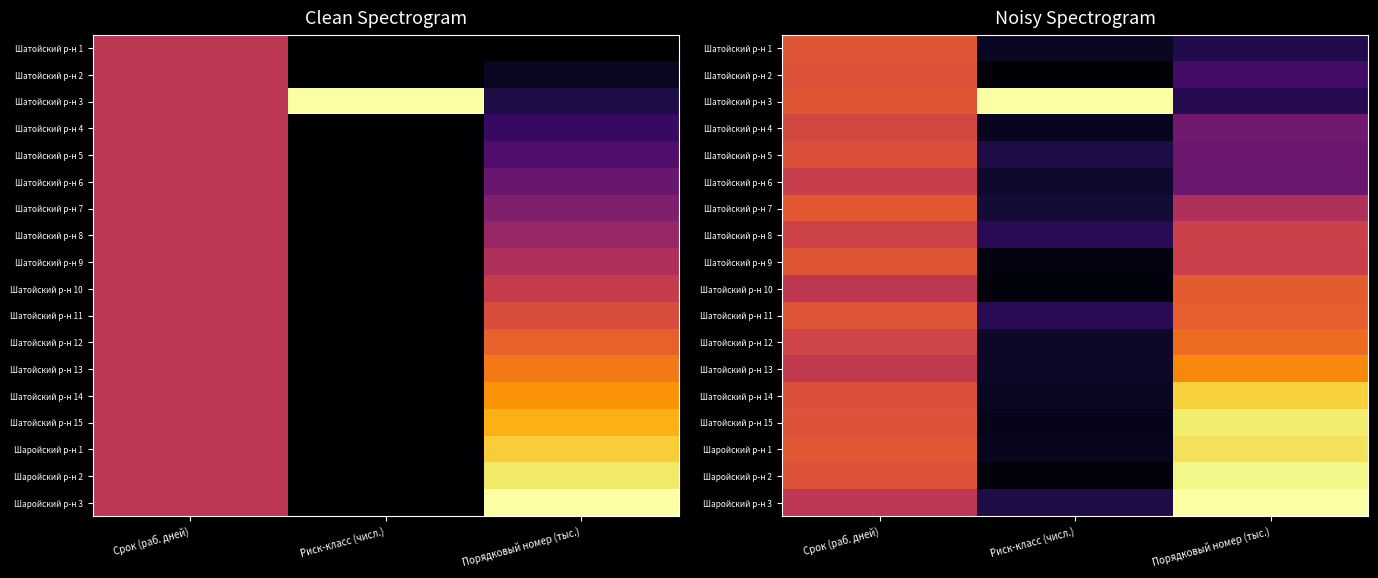

Read the Шатойский р-н 12 value at Риск-класс (числ.).

0.1